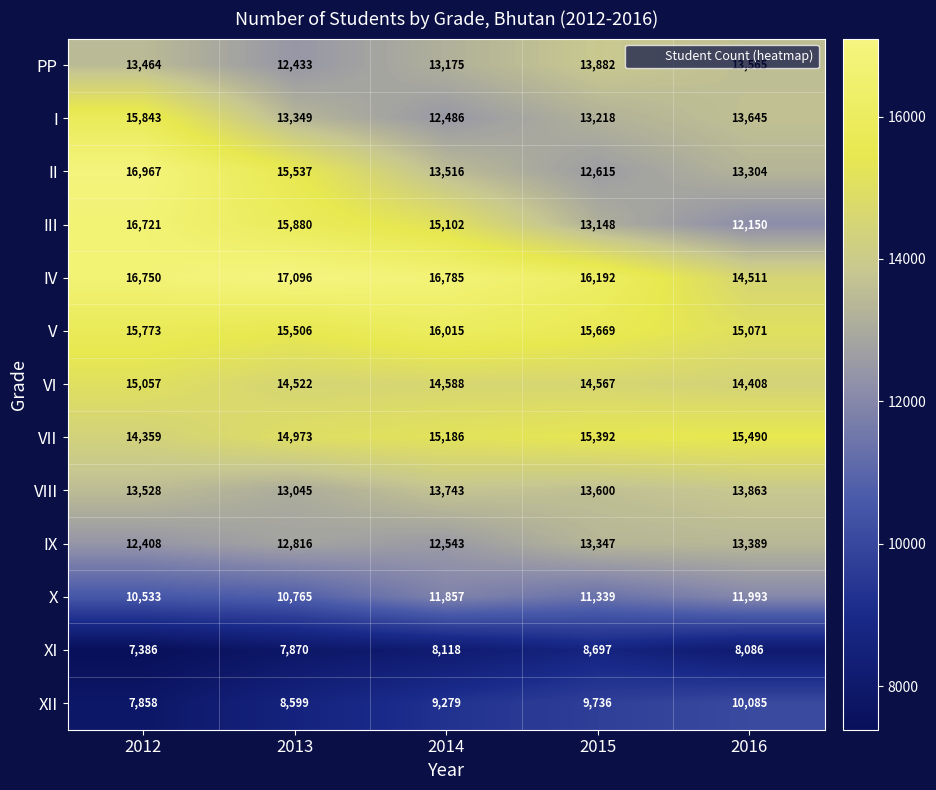

Rank the categories by III value from lowest to highest.

2016, 2015, 2014, 2013, 2012